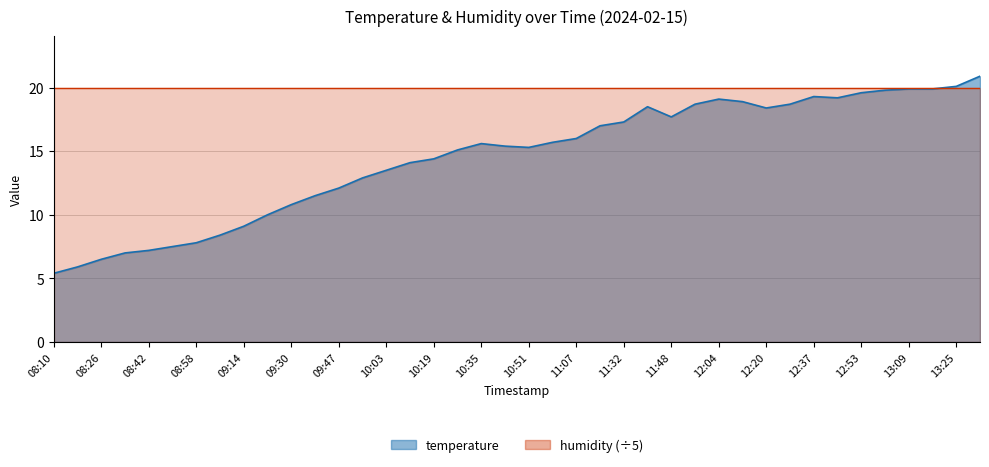

What is the difference between the second highest and second lowest values?

14.2